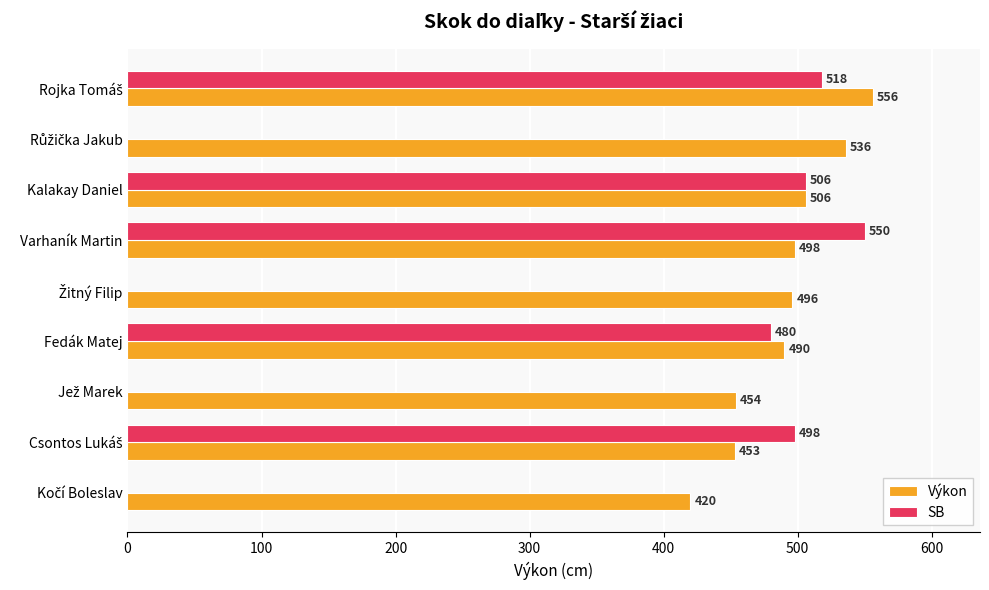

What value does the Výkon series have at Fedák Matej?

490